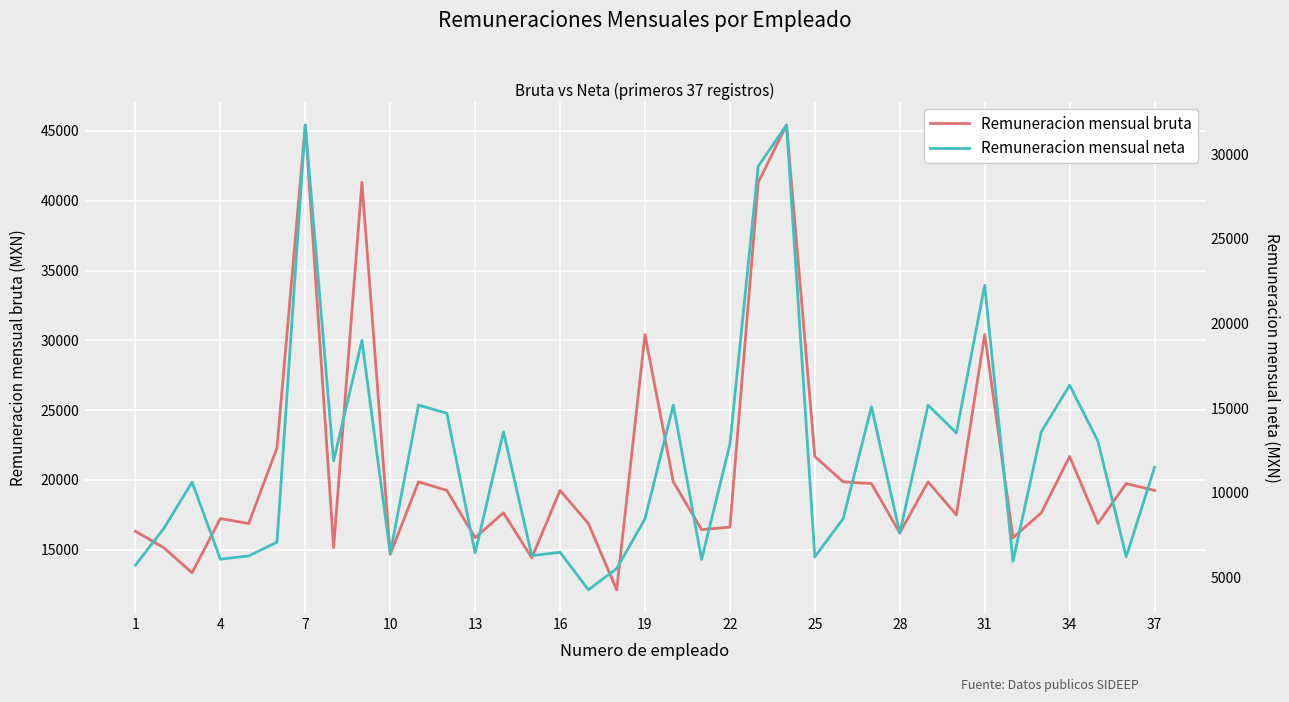

What is the highest value of the Remuneracion mensual bruta series?

45429.0